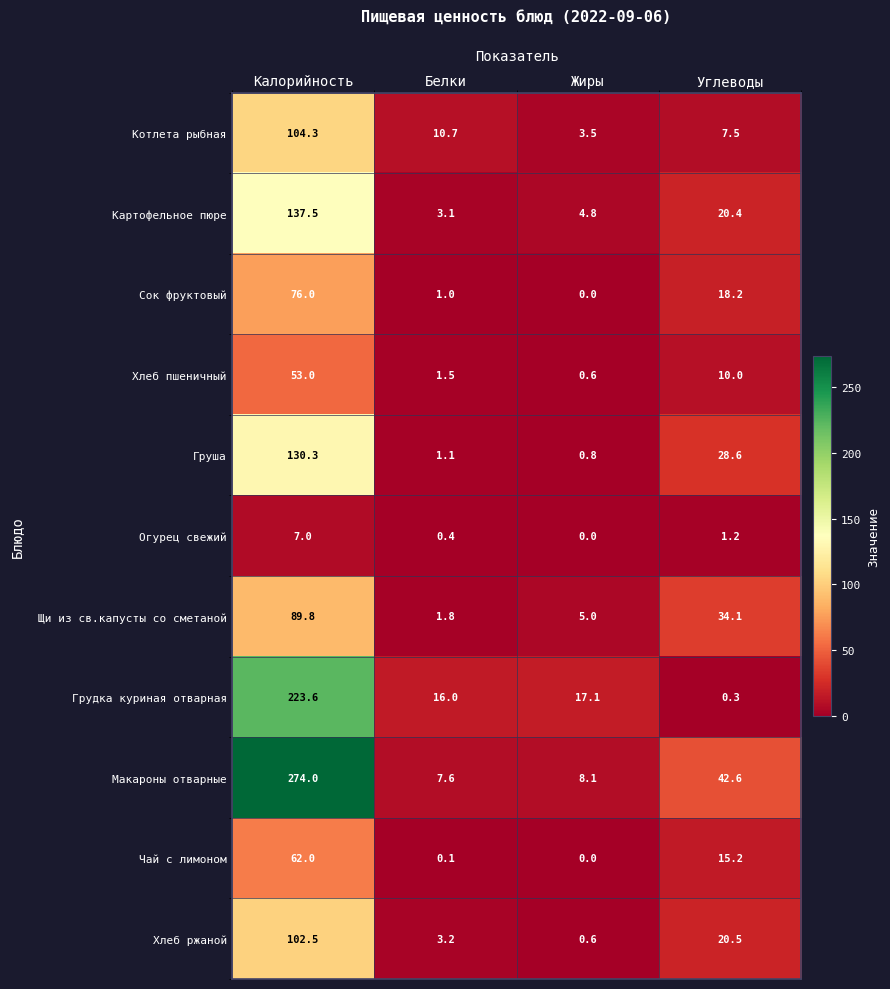

What is the maximum value shown in the chart?

274.0